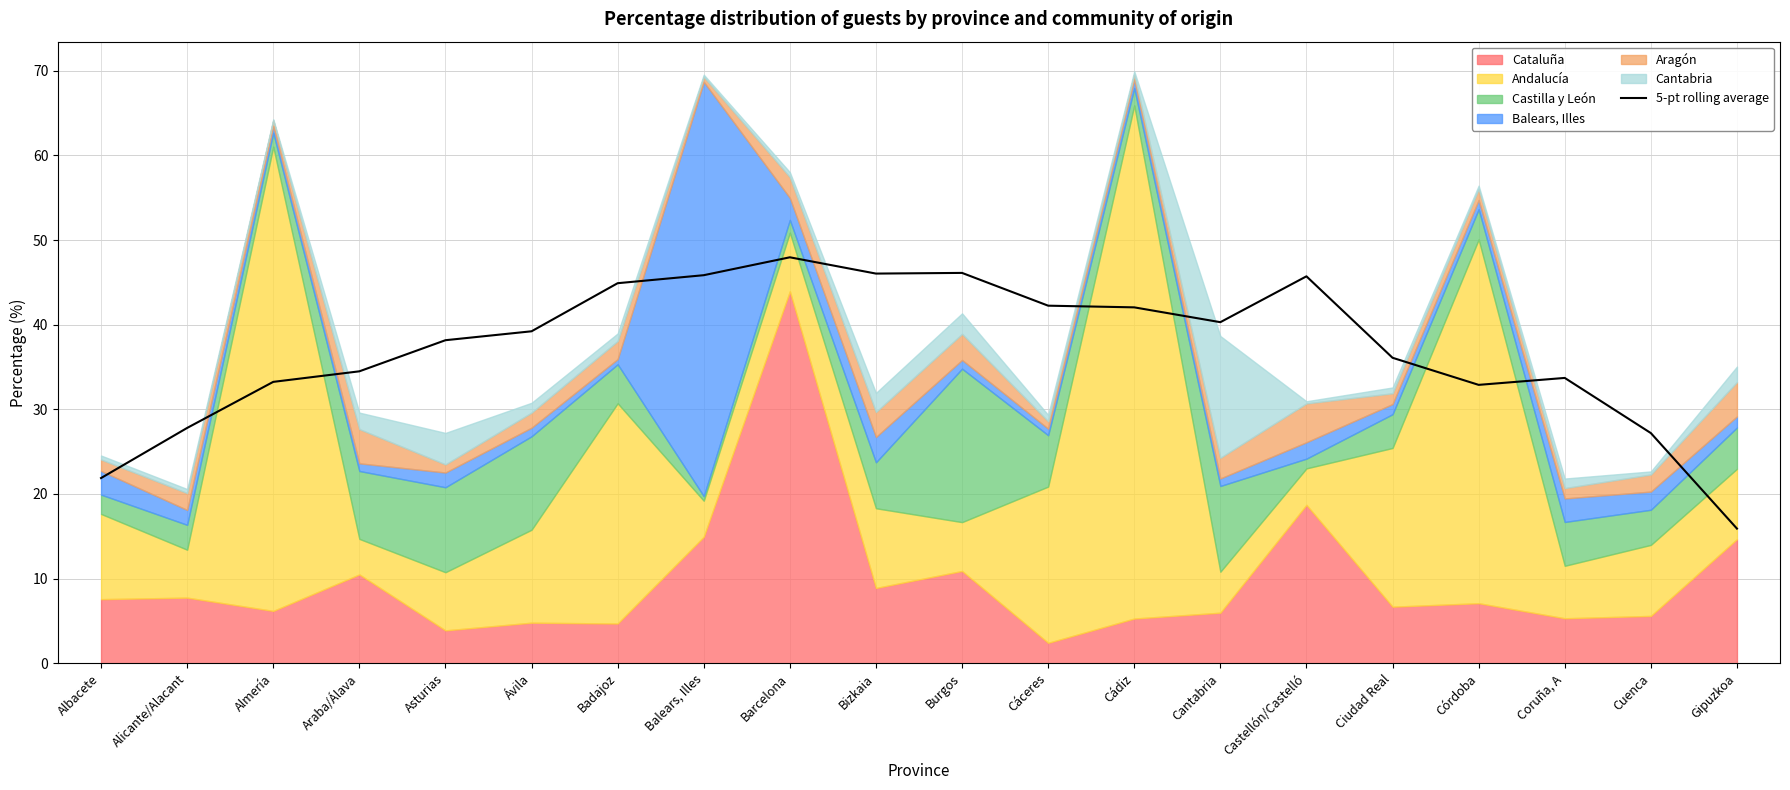

Which has a higher value, Alicante/Alacant or Cádiz?

Cádiz